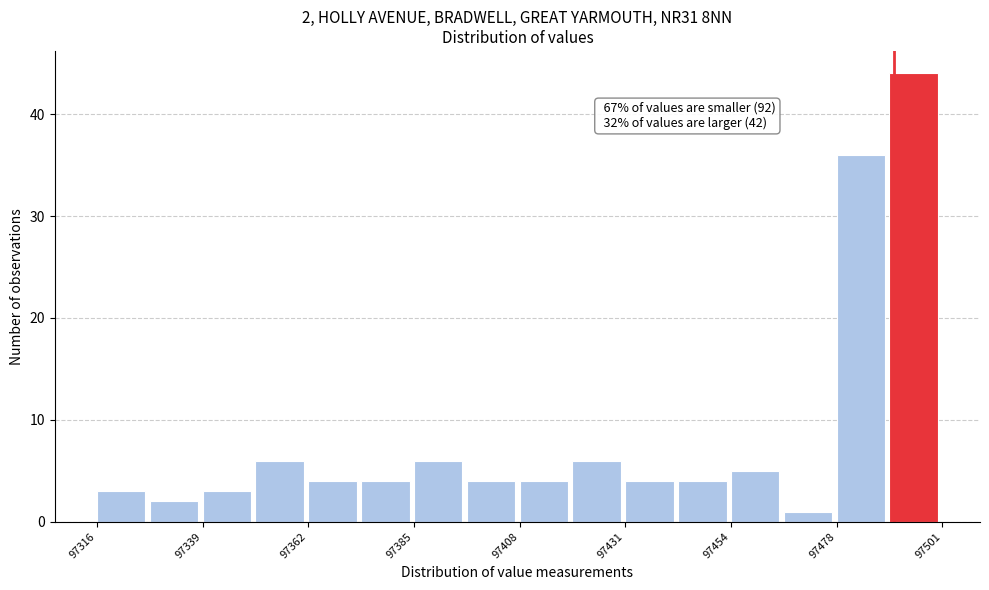

Read against the x-axis, roughly where is the centre of the tallest bar?

97495